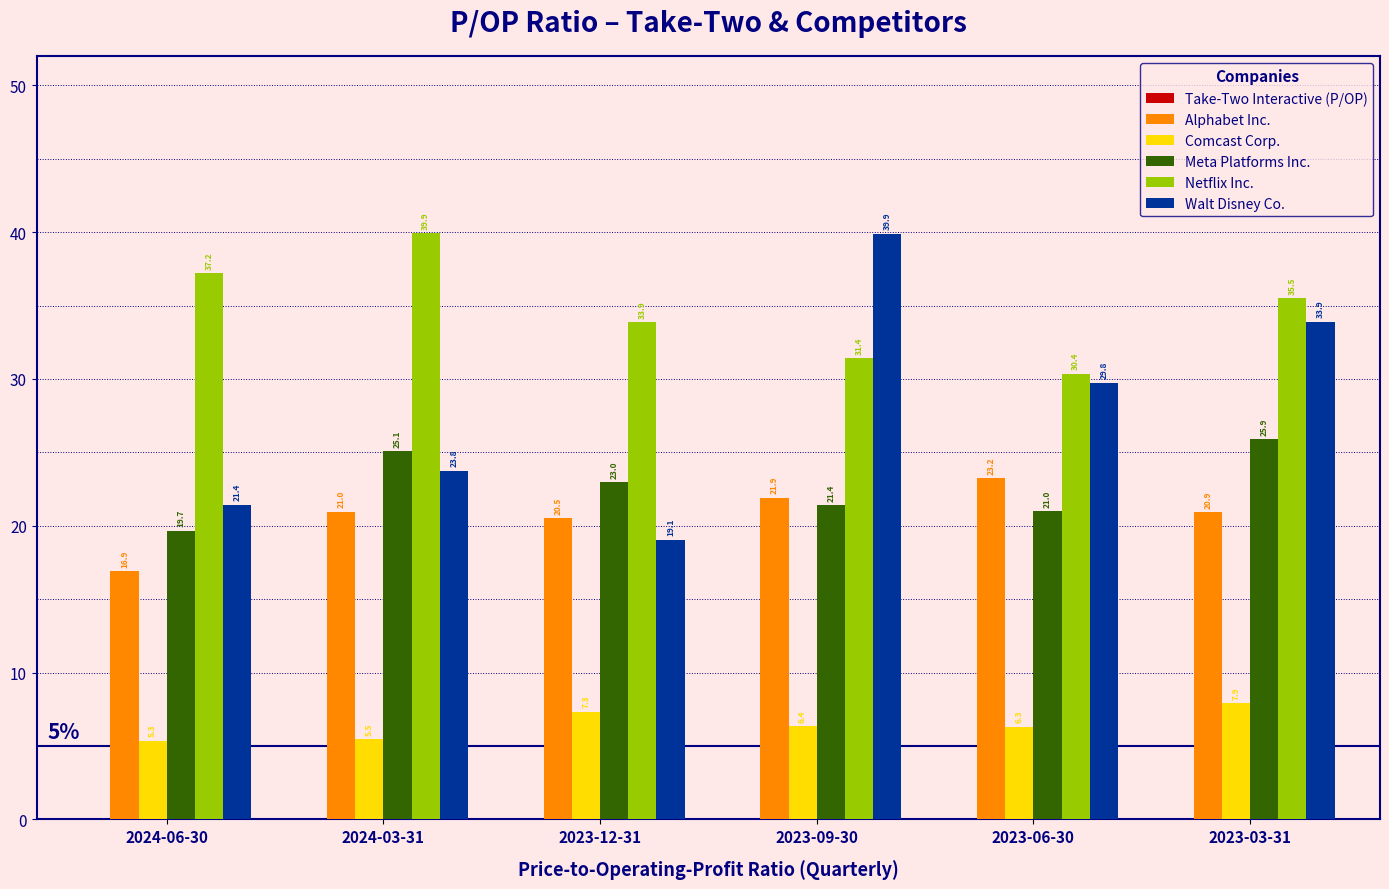

What value does the Walt Disney Co. series have at 2023-12-31?

19.1